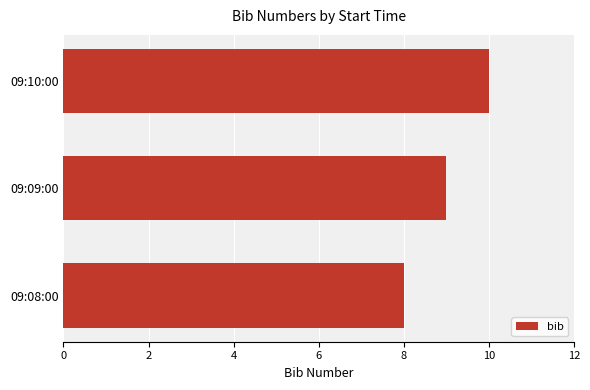

What is the change in value from 09:08:00 to 09:09:00?

+1